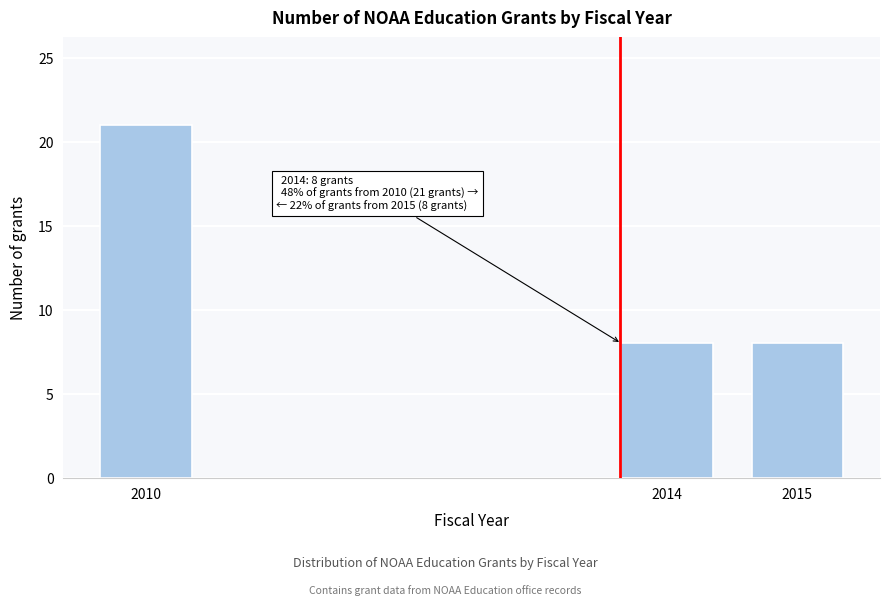

Reading right to left, extract all data points from this chart.

2015=8	2014=8	2010=21